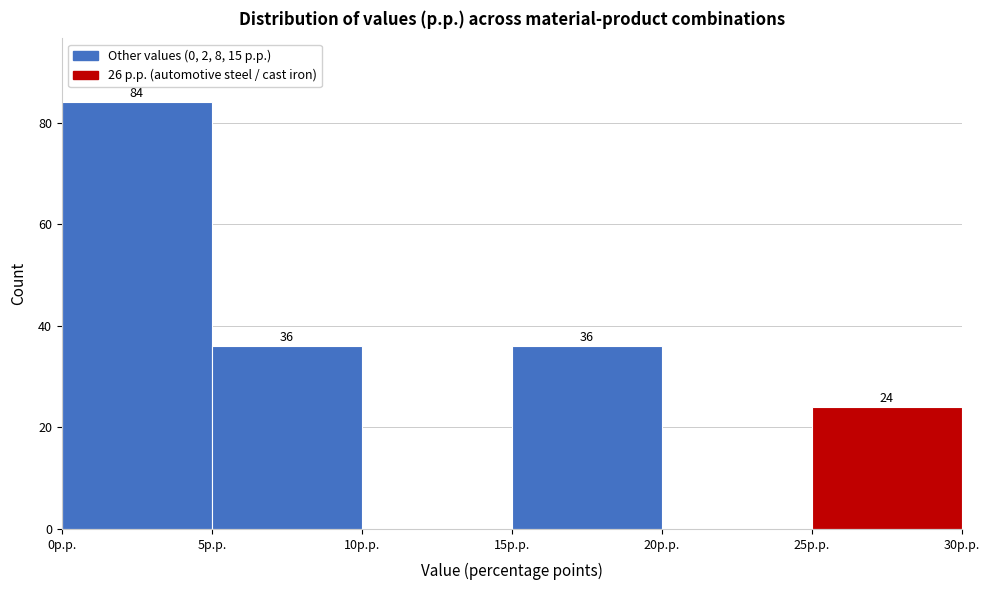

Over which range of the x-axis is the bar tallest?

0 to 5